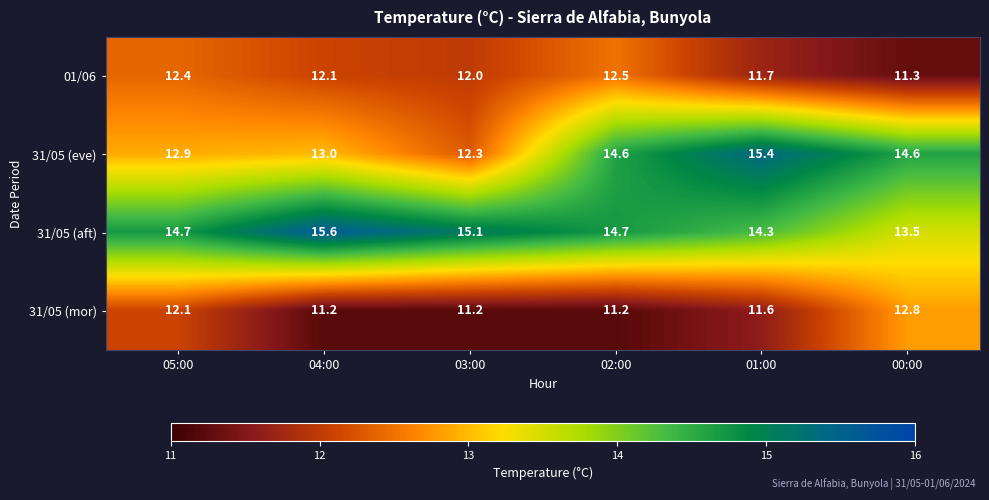

True or false: 01/06 has a value of 12.4 at 05:00.

True